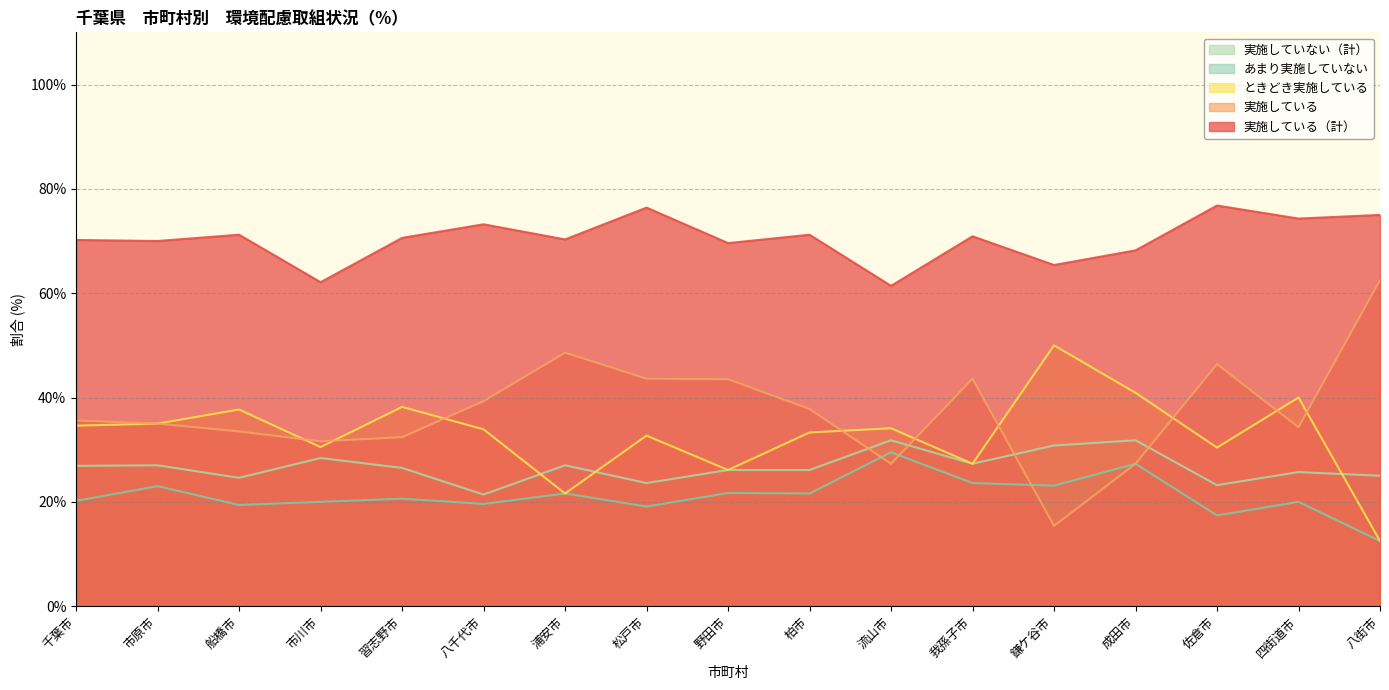

After their last crossing, which series has the higher values: 実施していない（計） or 実施している?

実施している